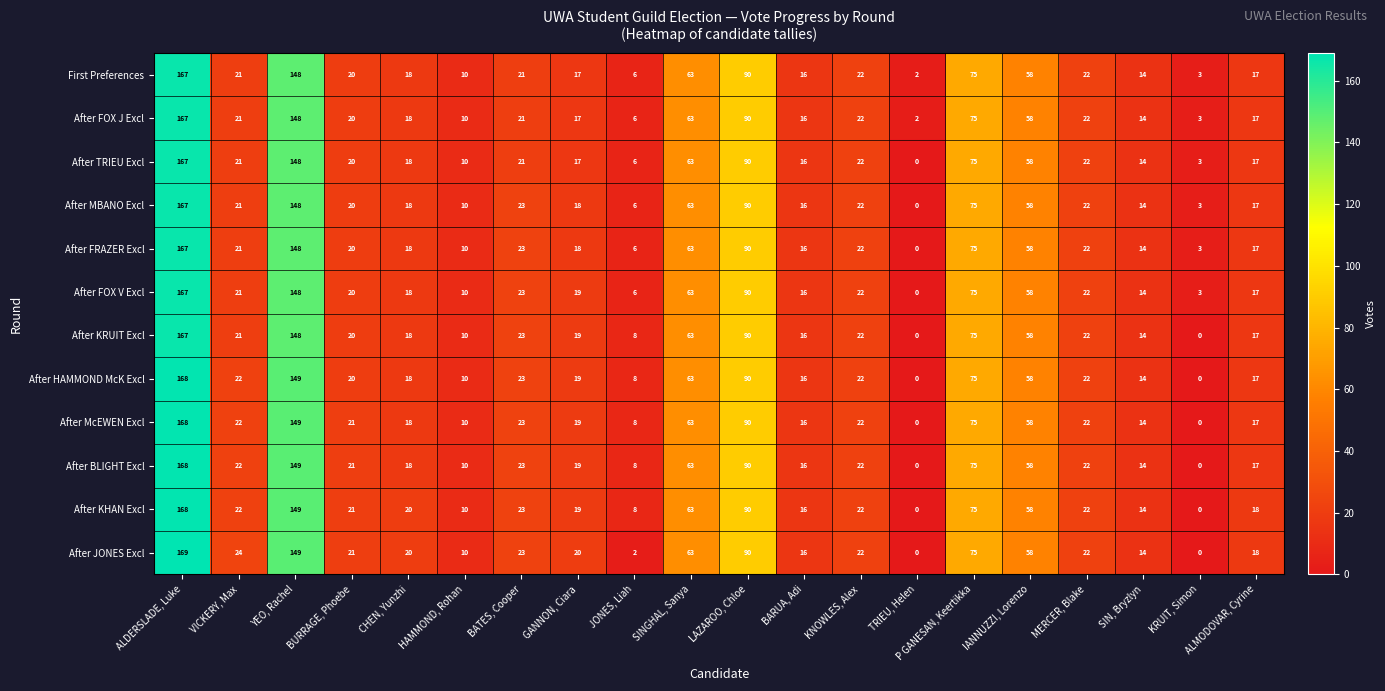

Which series has the widest spread of values?

After JONES Excl